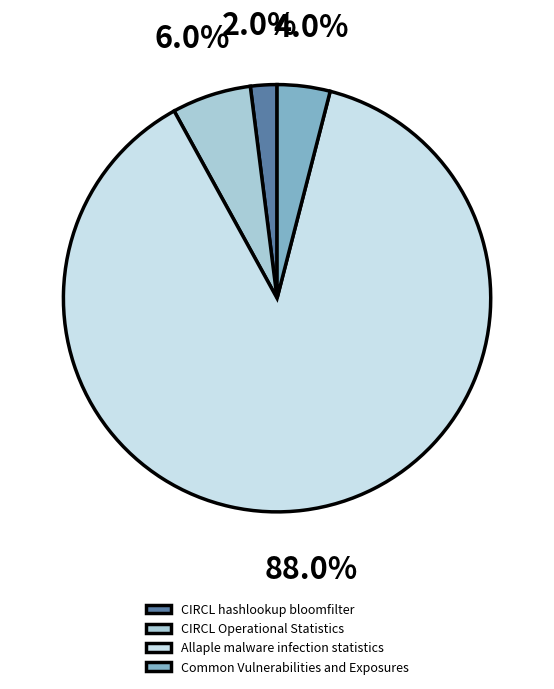

How many slices are in this pie chart?

4